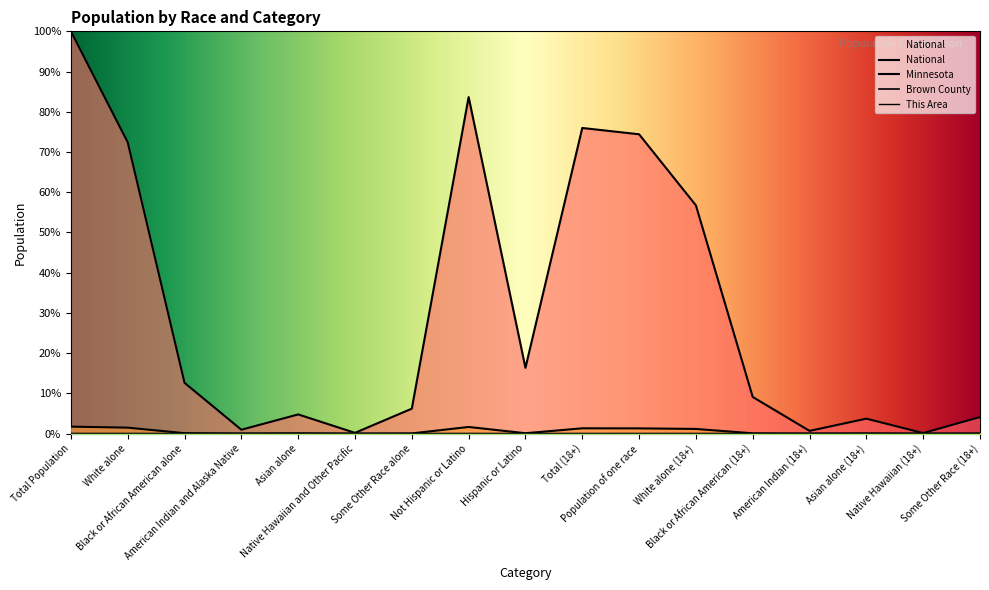

What is the sum of the National values at Black or African American alone and American Indian and Alaska Native?

13.6